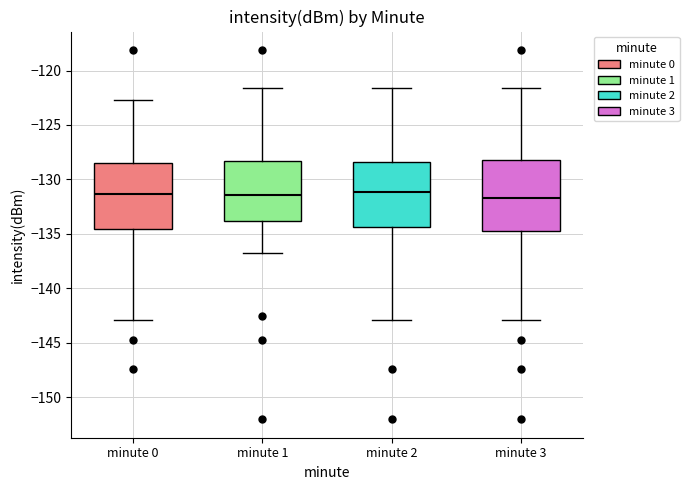

Reading left to right, read every box against the y-axis: the position of its median line, the range the box covers, and the ends of its whiskers. The values are not printed on the chart, so give them approximately, as read against the axis.

minute 0: median -131.5, box -134.5 to -128.5, whiskers -143.0 to -122.5
minute 1: median -131.5, box -134.0 to -128.5, whiskers -137.0 to -121.5
minute 2: median -131.0, box -134.5 to -128.5, whiskers -143.0 to -121.5
minute 3: median -131.5, box -135.0 to -128.0, whiskers -143.0 to -121.5